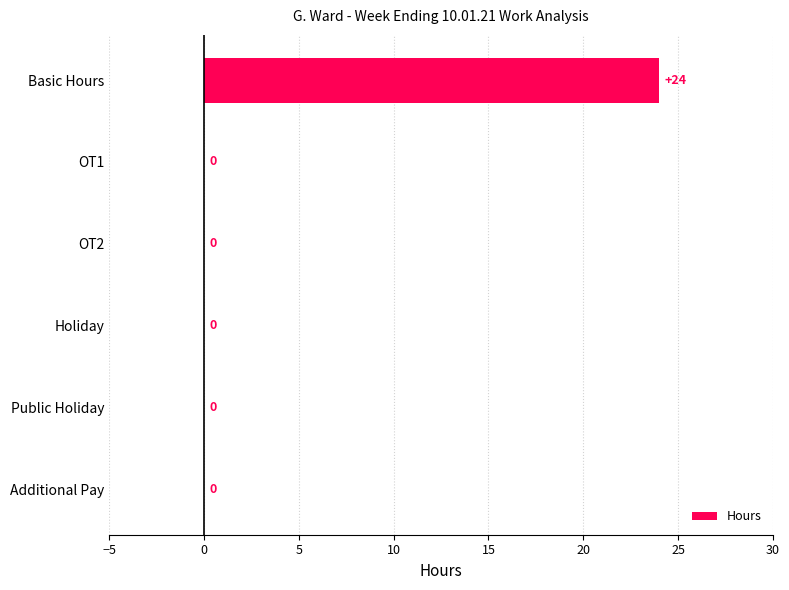

What is the maximum value shown in the chart?

24